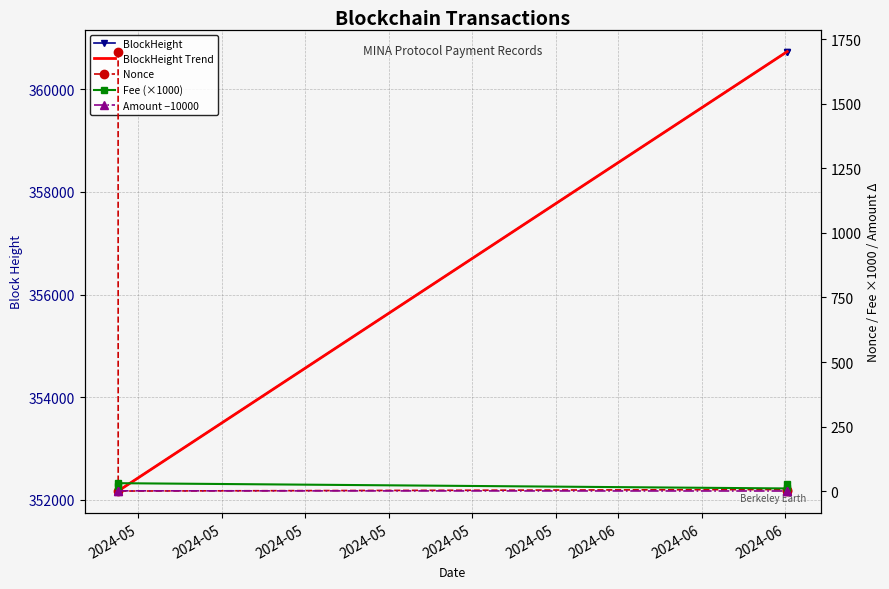

What is the spread (max minus min) of values at 2024-06-09 02:36:00?

360732.8